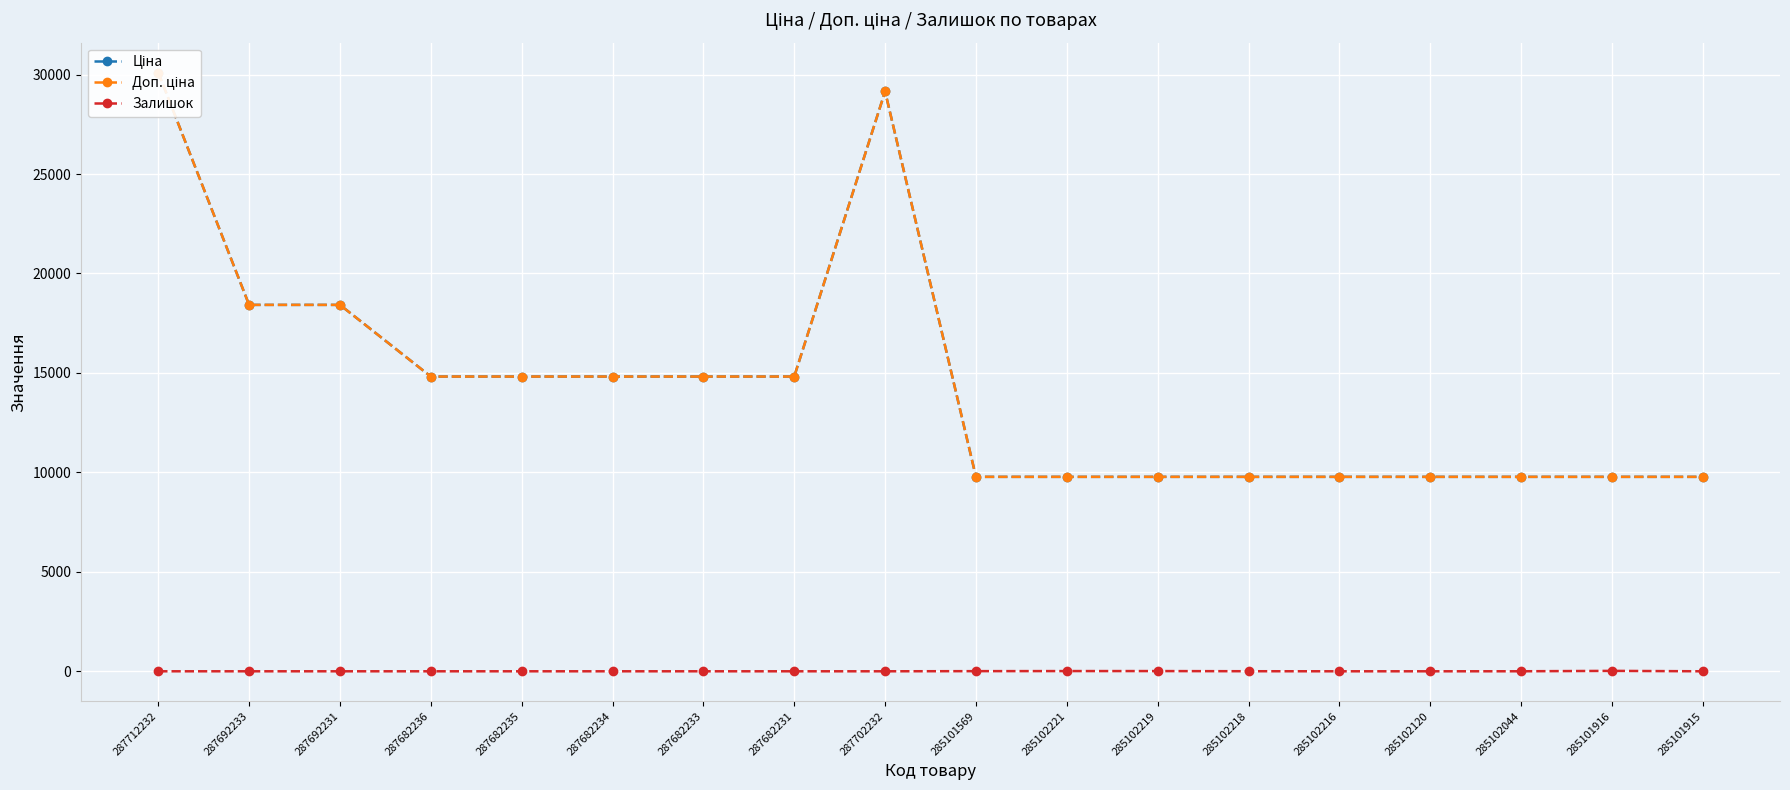

What is the difference between the maximum and minimum values in the Залишок series?

21